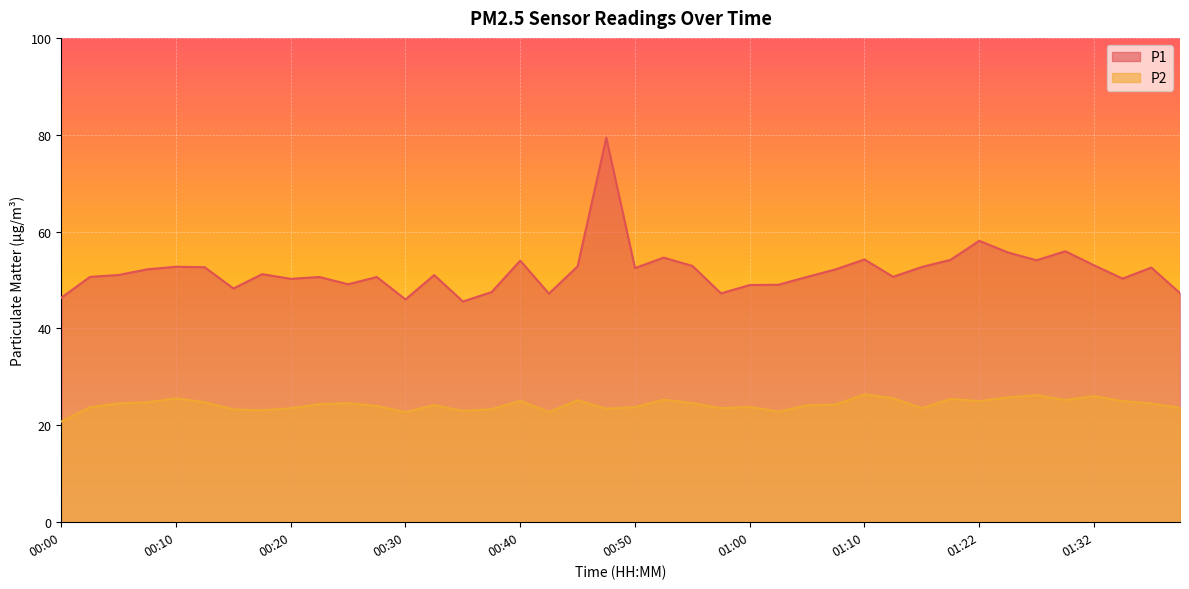

What is the maximum value for P1?

79.4